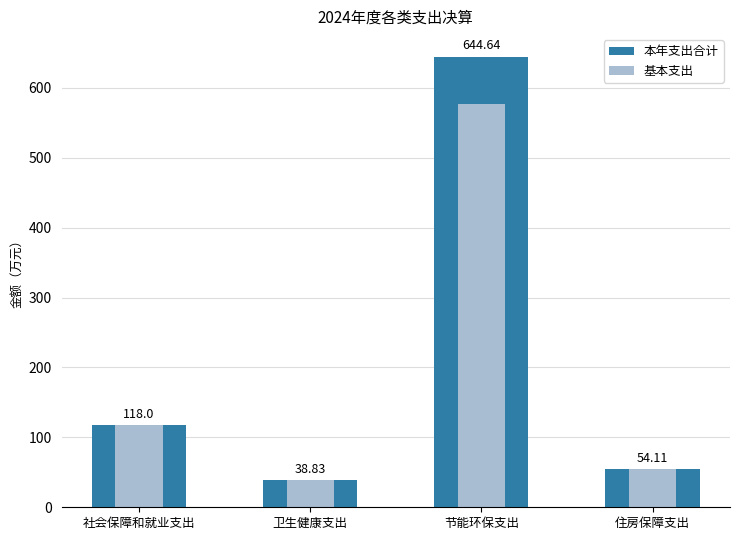

Where is 基本支出 nearest to the value 307?

社会保障和就业支出